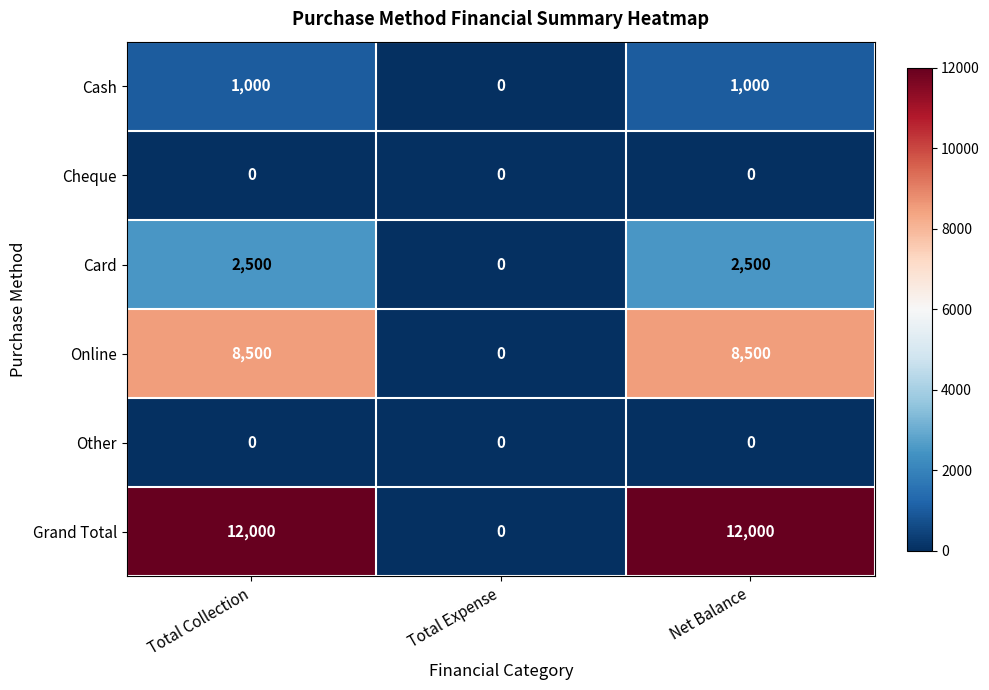

The value of Cheque at Net Balance is 0. True or false?

True